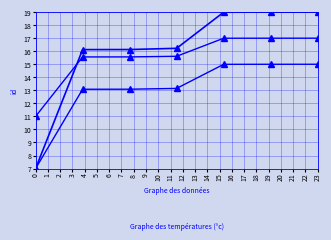

Reading left to right, what are all the values shown in this chart?

id: 7.0	16.1	16.1	16.2	19.0	19.0	19.0
id (alt): 7.0	13.1	13.1	13.1	15.0	15.0	15.0
id (alt2): 11.0	15.6	15.6	15.6	17.0	17.0	17.0